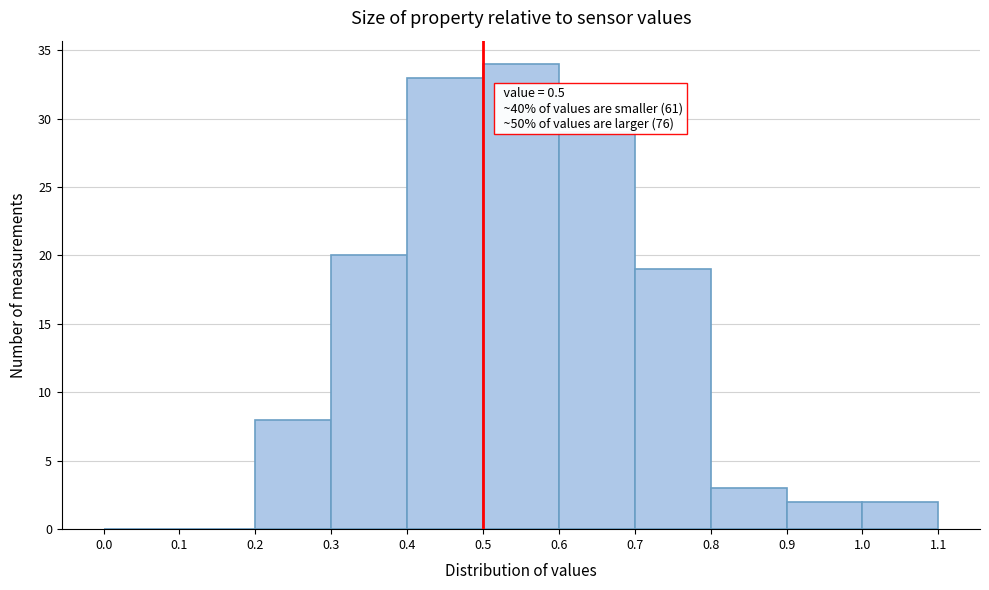

Which range on the x-axis has the tallest bar?

0.5 to 0.6